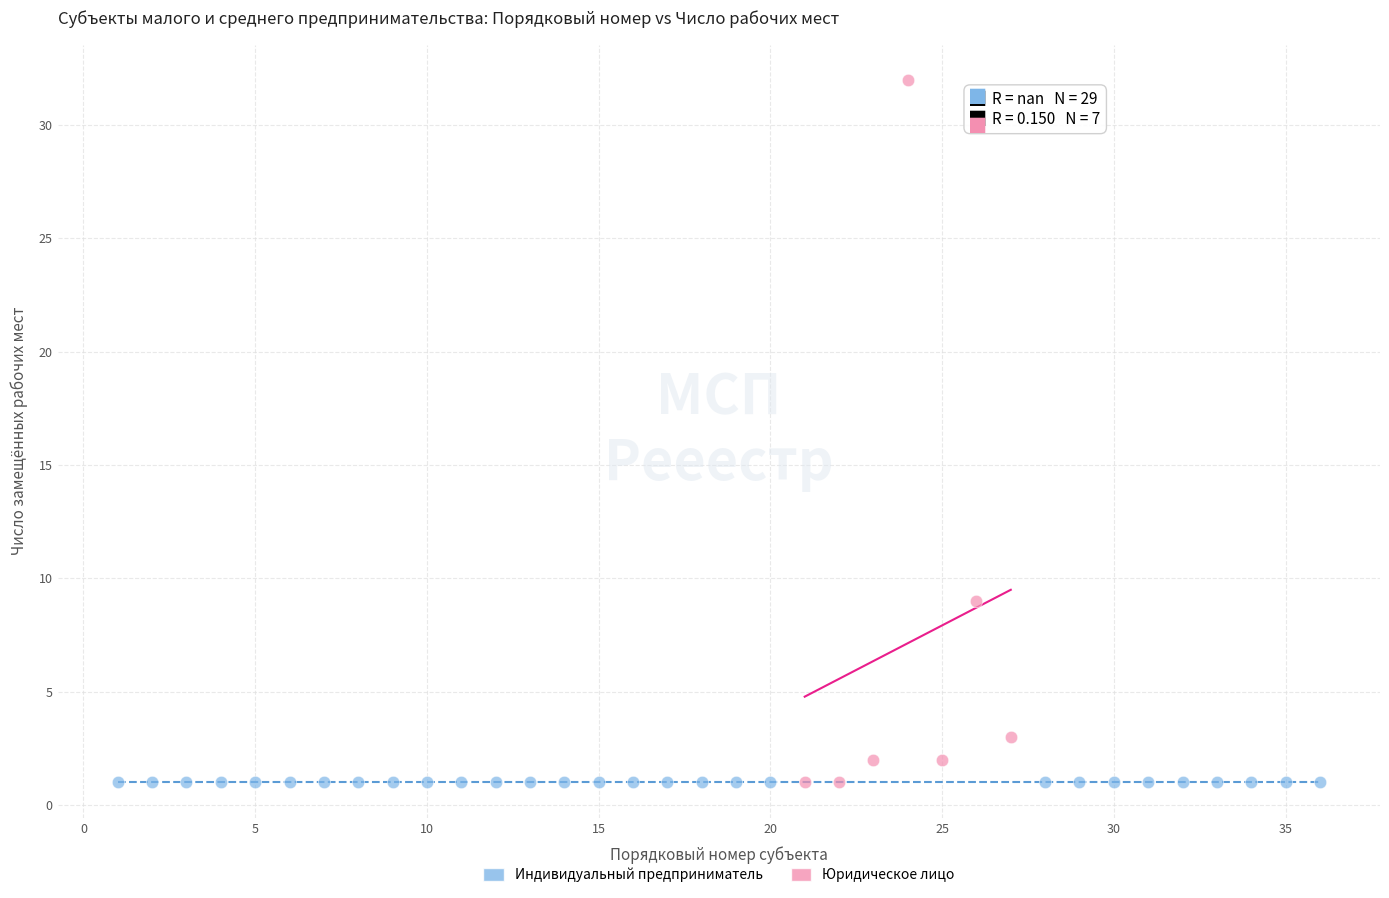

Which series reaches the maximum Y coordinate?

Юридическое лицо